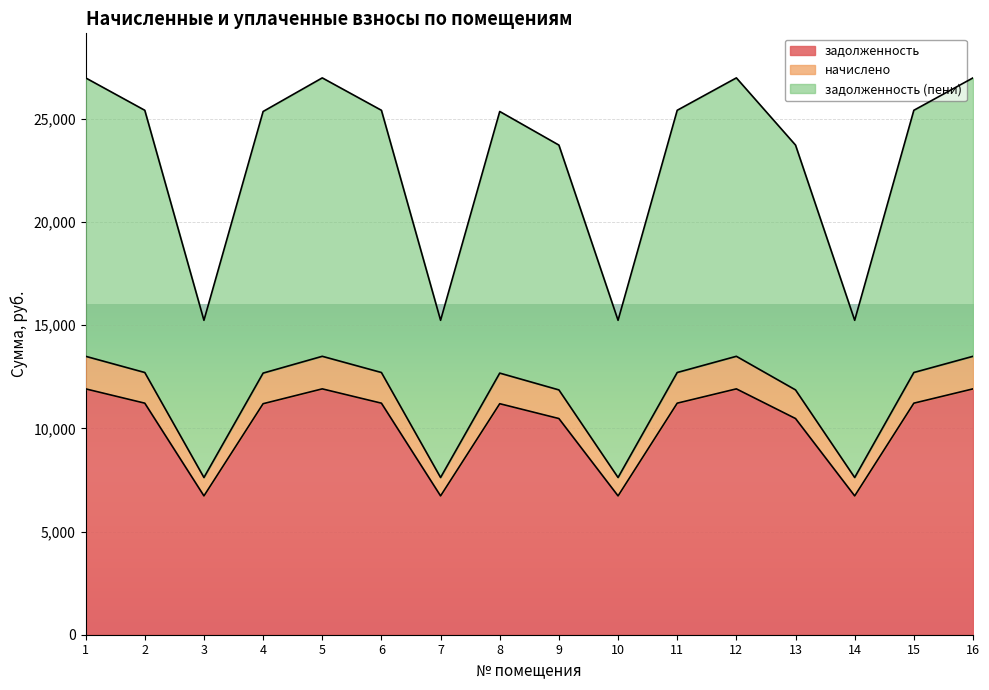

Does the chart display data point markers on the line(s)?

No